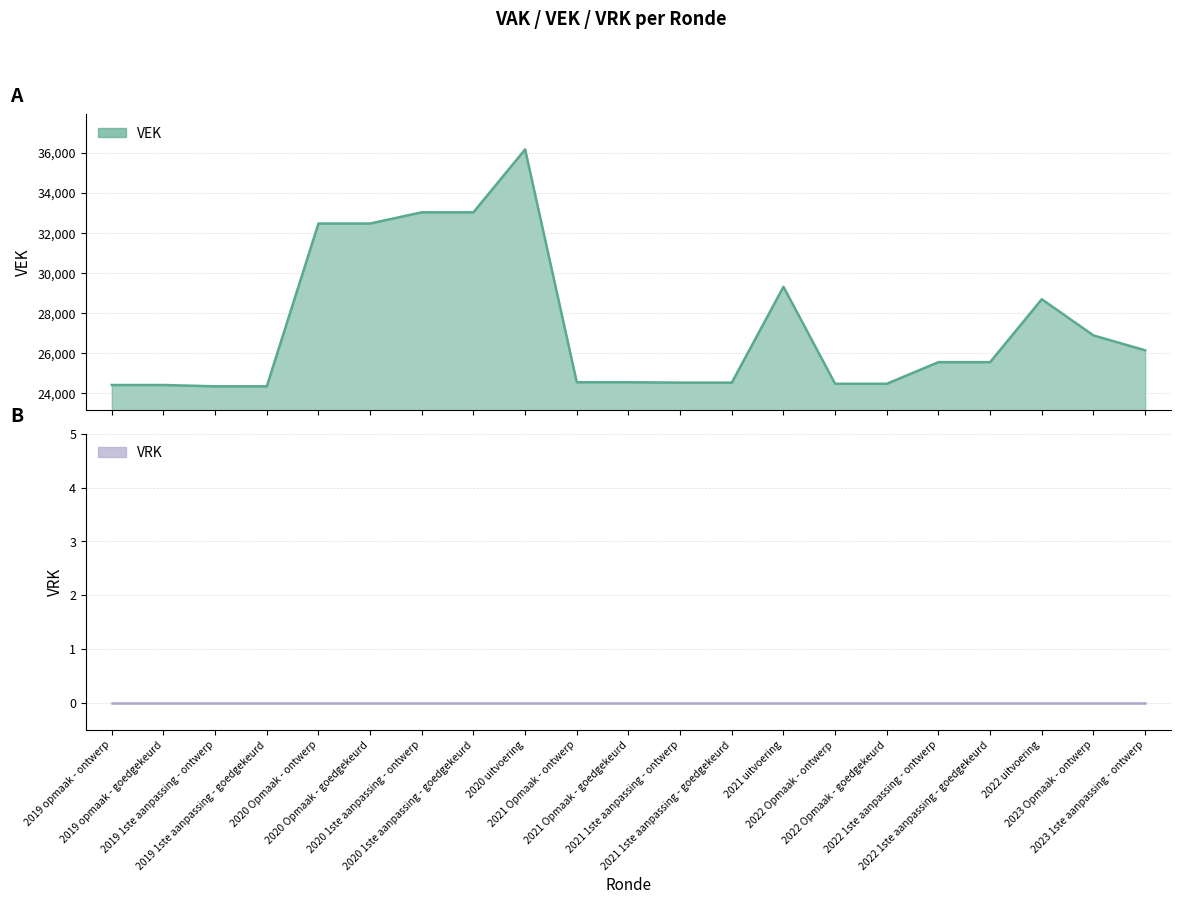

The chart shows a value of 50604 at 2020 1ste aanpassing - ontwerp. True or false?

False